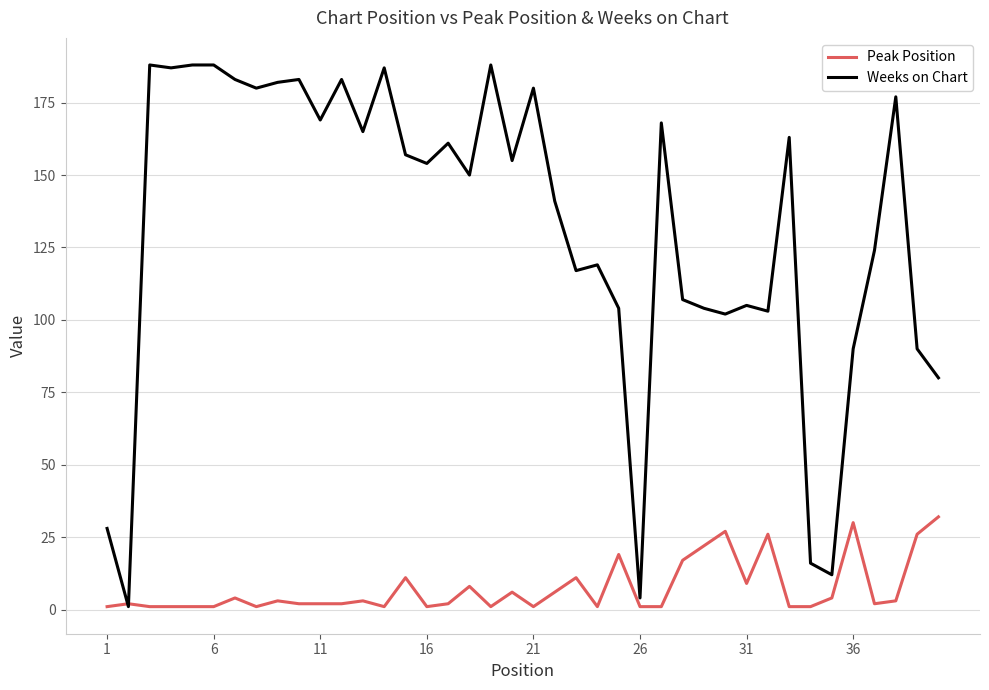

List the series in order of their peak value, highest first.

Weeks on Chart, Peak Position